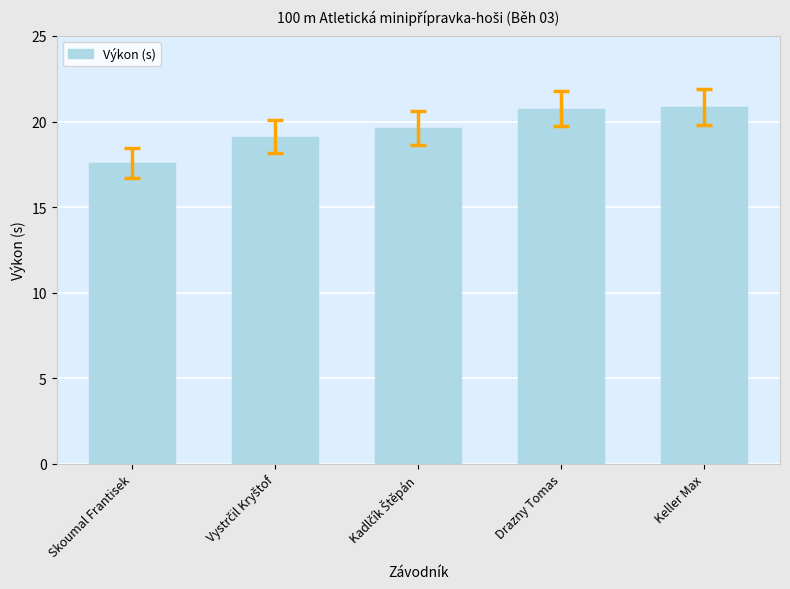

What is the approximate value at Keller Max?

20.9